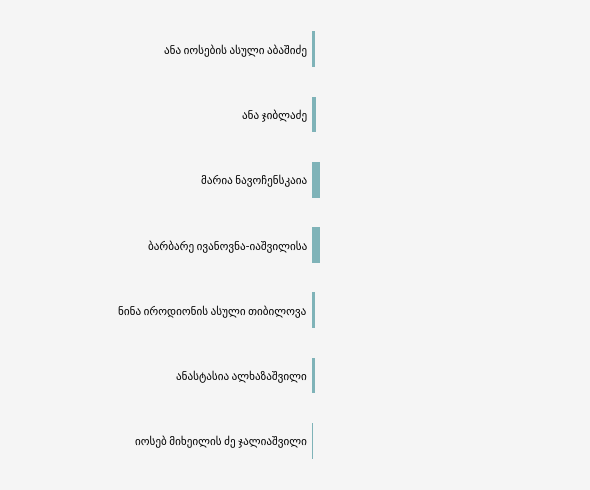

Where does the data first go above 21696?

ანა ჯიბლაძე